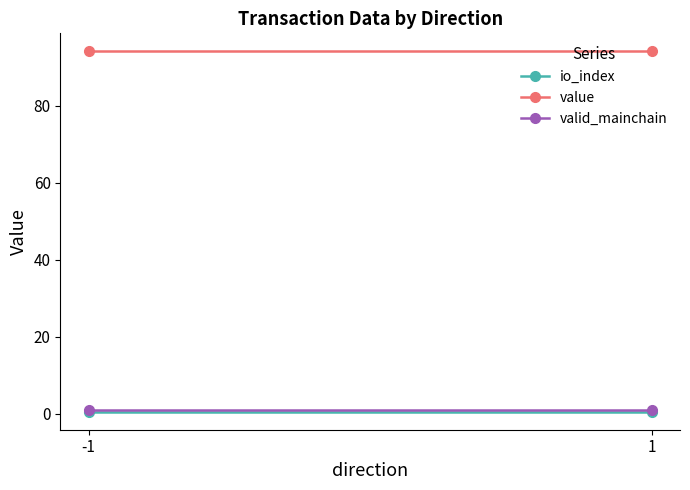

Between -1 and 1, which is larger?

-1